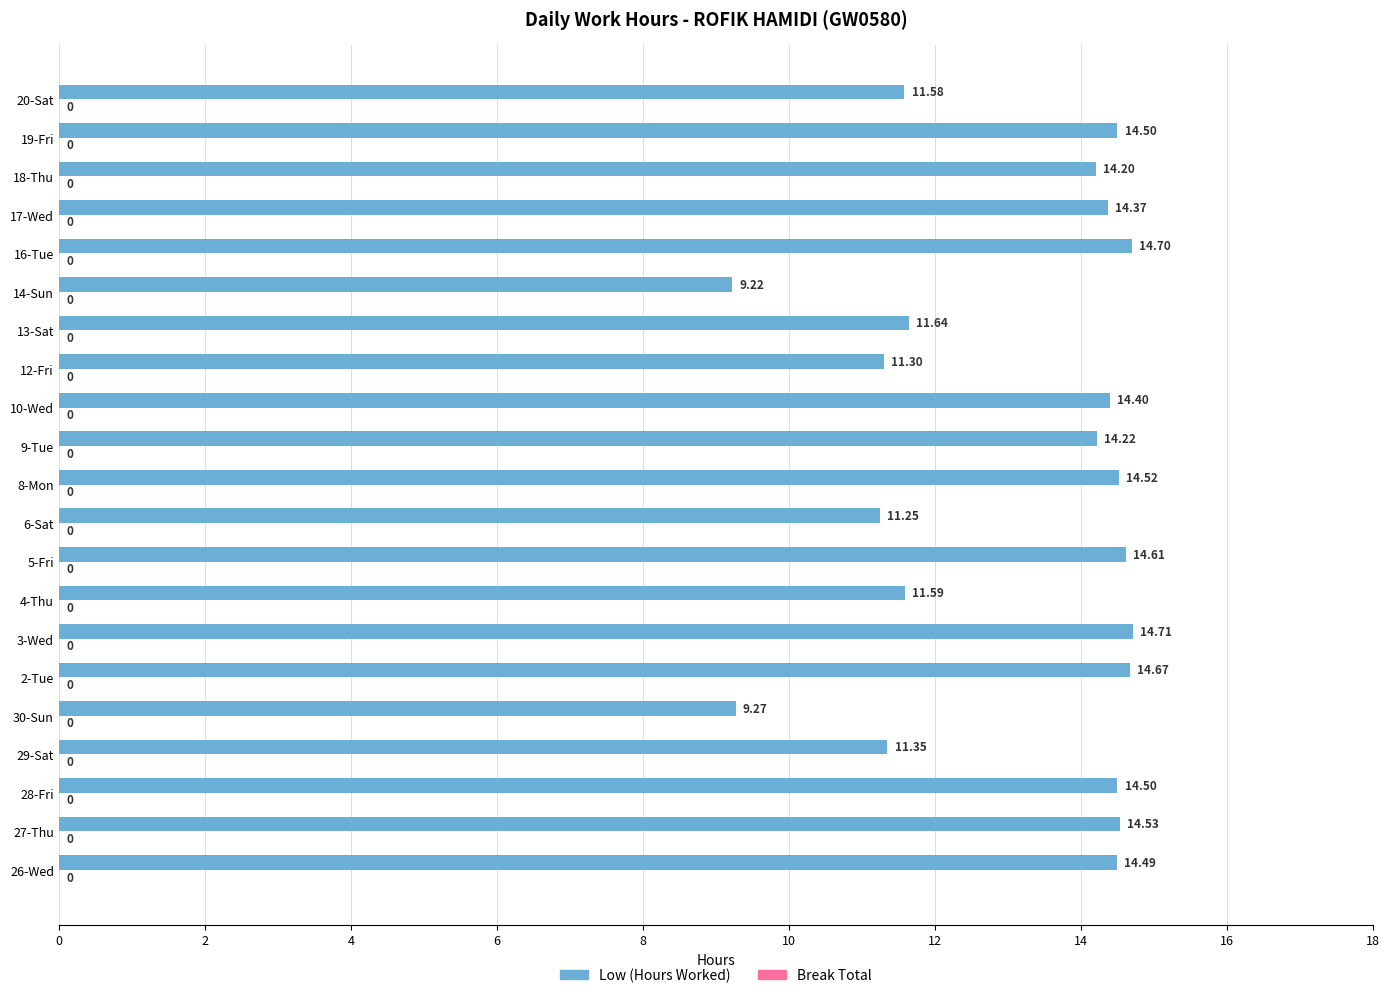

What is the average value?

13.1